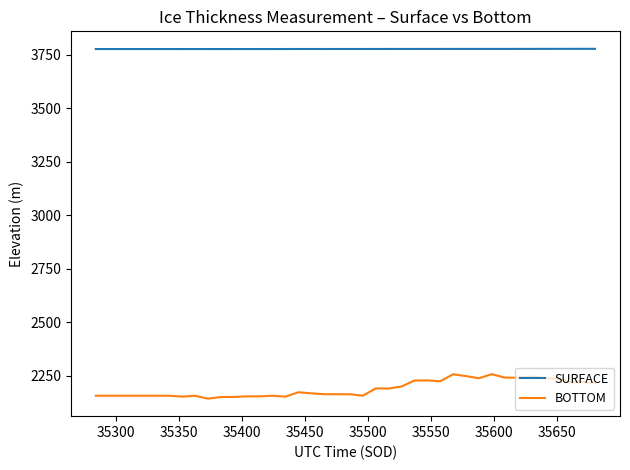

What is the maximum value shown in the chart?

3778.6